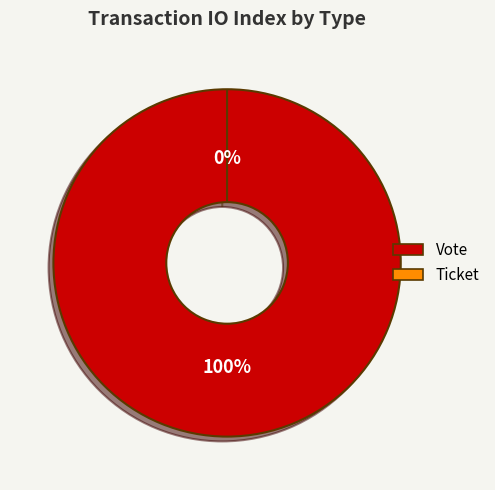

Is it true that Vote is 100% of the pie?

True